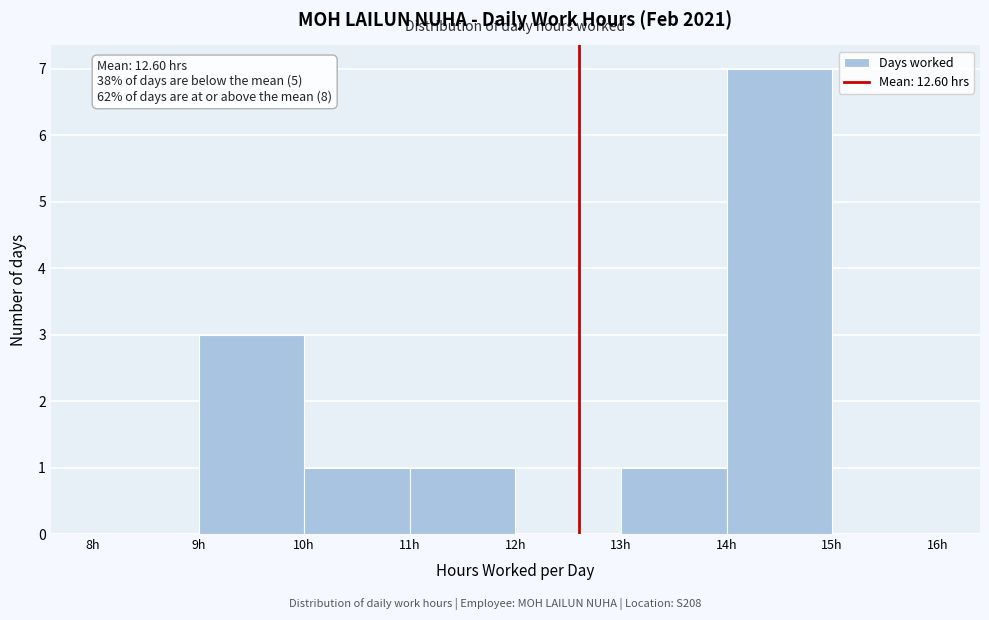

Over which range of the x-axis is the bar tallest?

14 to 15